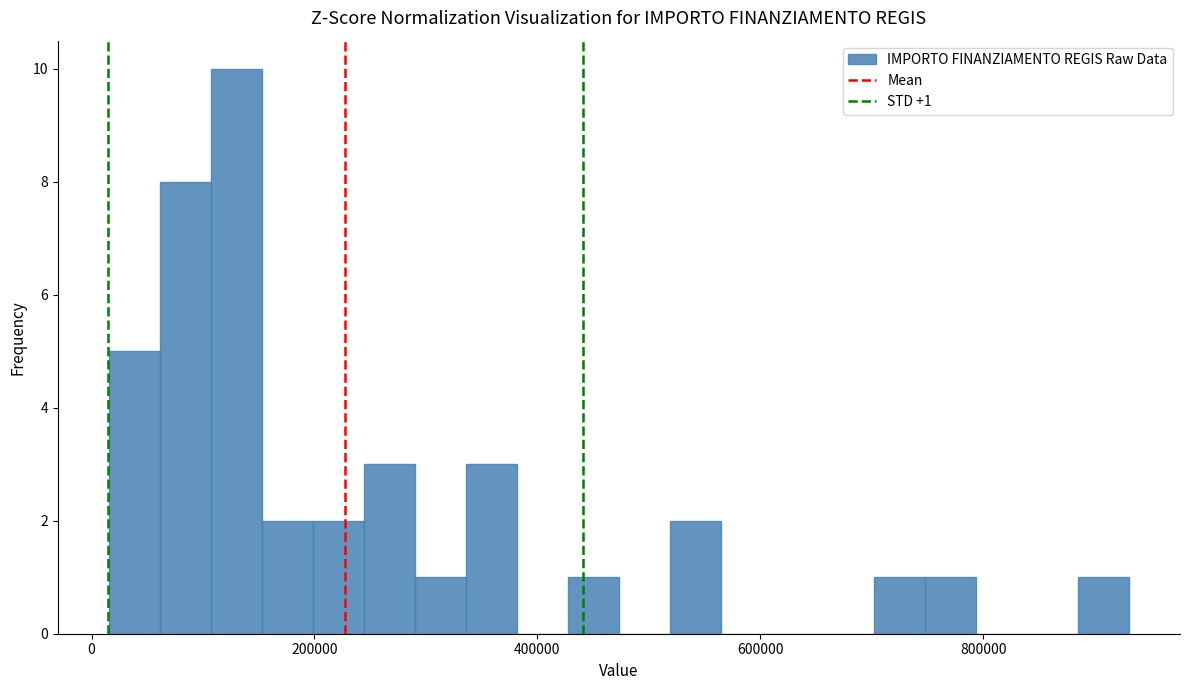

Around what value on the x-axis is the tallest bar? Give the approximate position of its centre, as read against the axis.

120000